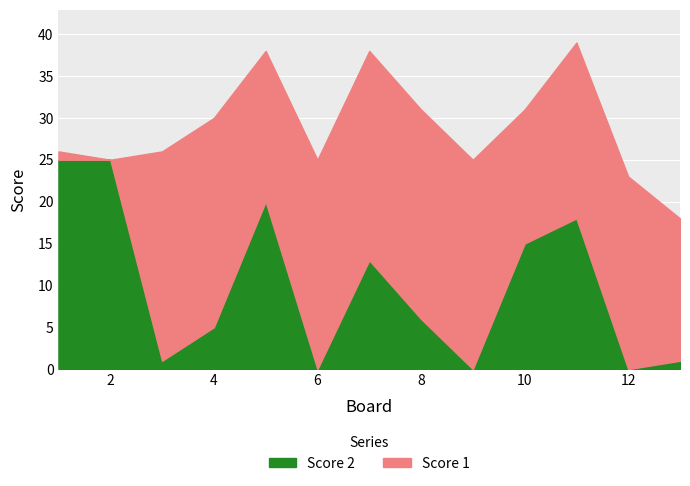

At which category is the sum across all series the highest?

11